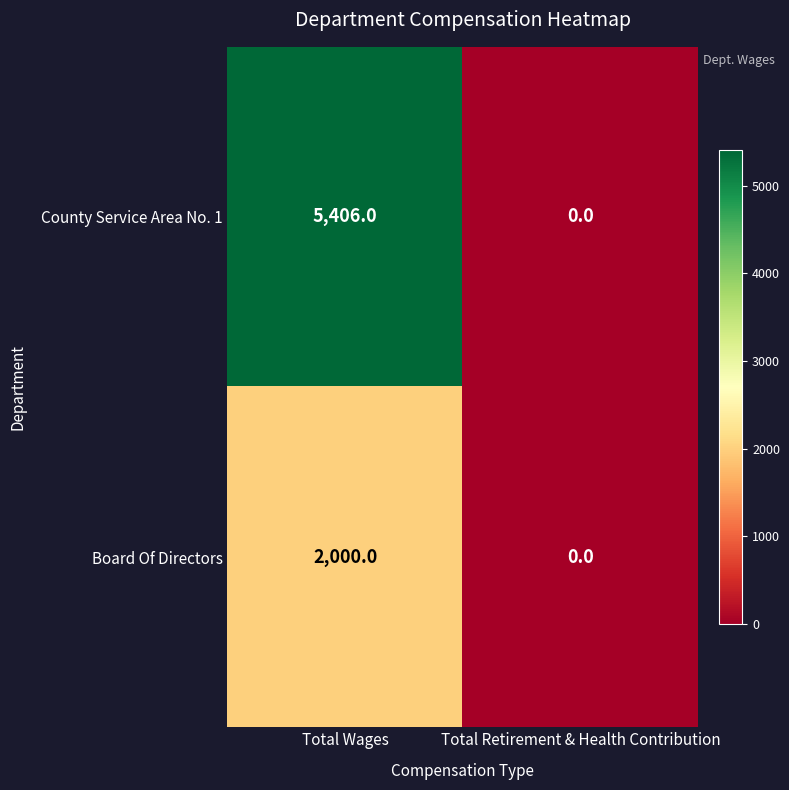

How many data points in County Service Area No. 1 are less than 5406?

1